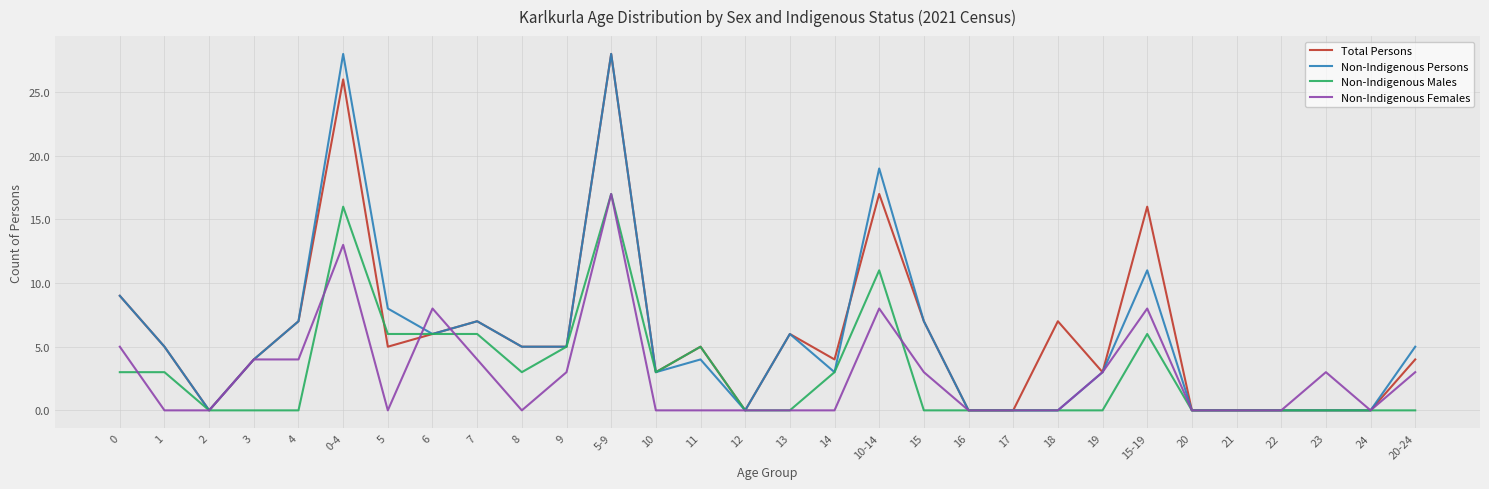

What are all the series names shown in the legend?

Total Persons, Non-Indigenous Persons, Non-Indigenous Males, Non-Indigenous Females